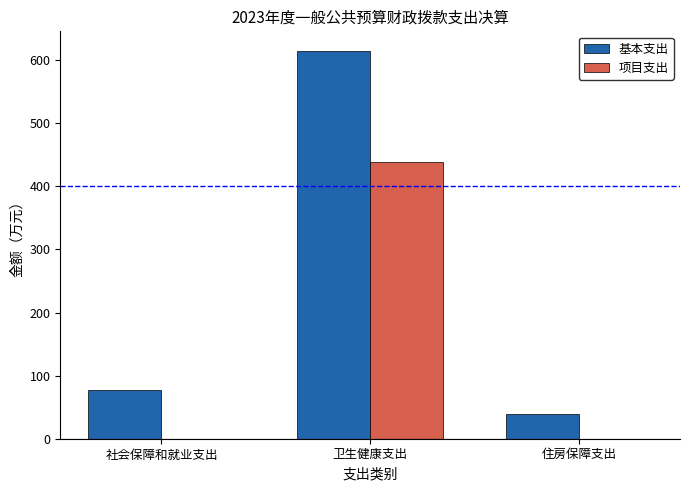

The 项目支出 series shows 0.0 at 住房保障支出. True or false?

True